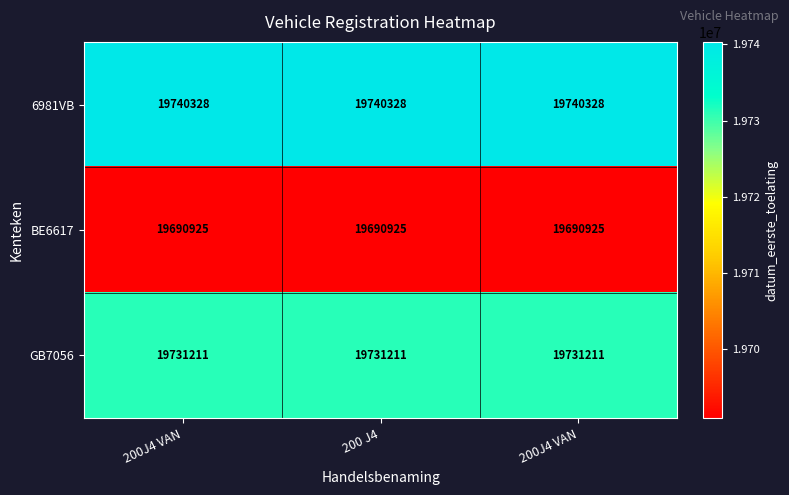

What is the smallest value displayed?

19690925